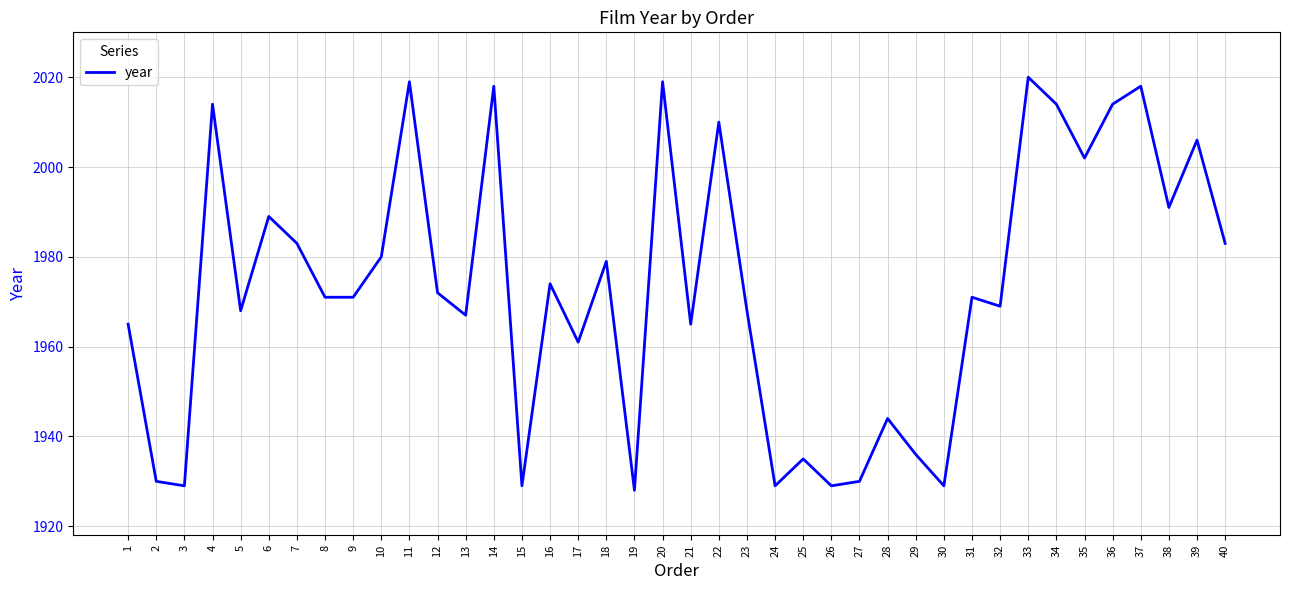

The value at 33 is 2020. True or false?

True